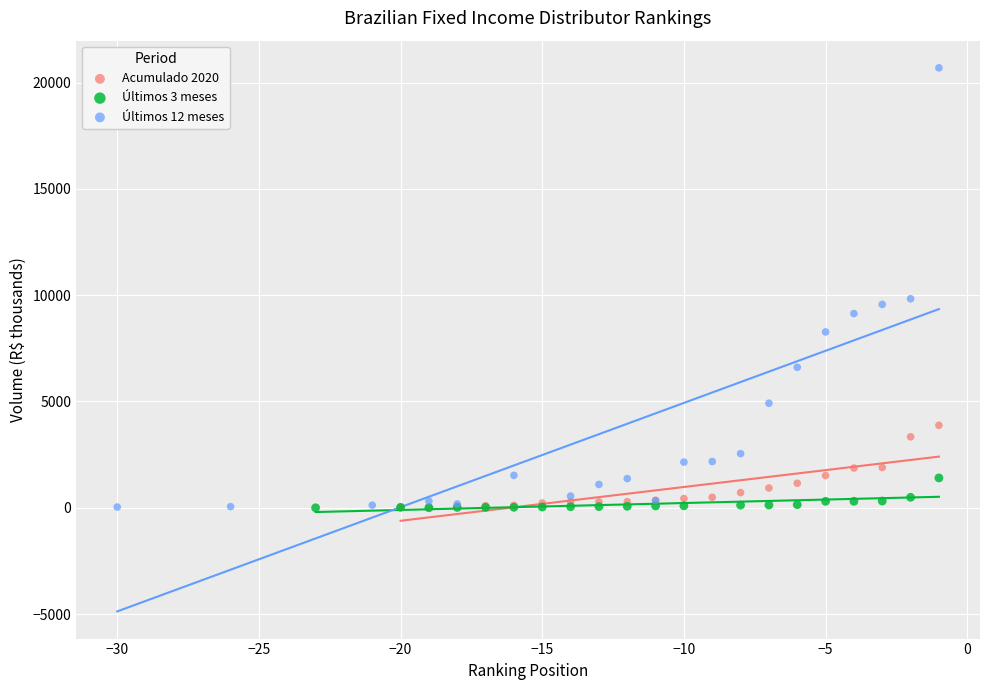

Which series has the largest Y range (max minus min)?

Últimos 12 meses